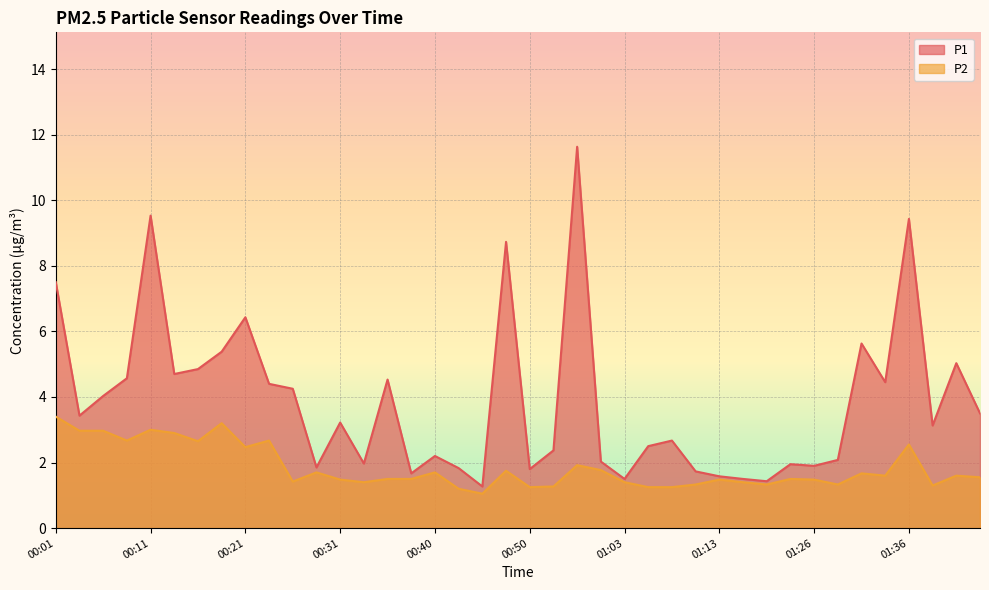

What is the spread (max minus min) of values at 00:21?

4.0